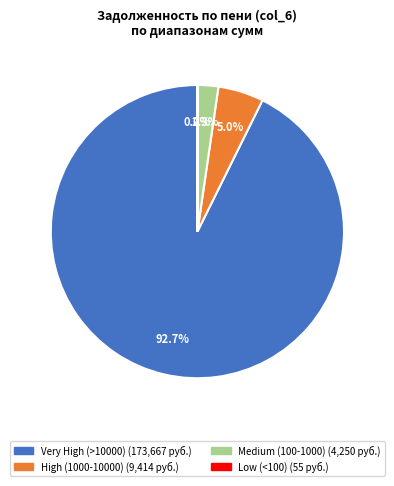

Is there a majority slice in this chart?

Yes